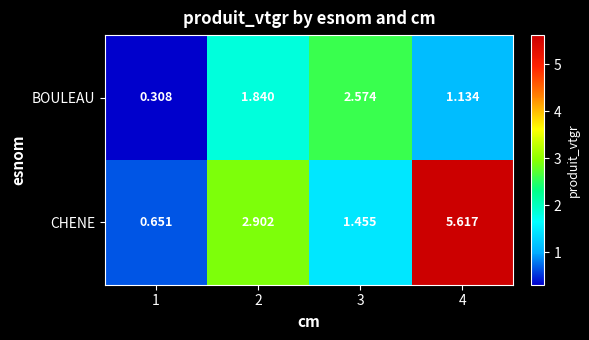

Is the value of BOULEAU at 2 greater than the value of CHENE at 3?

Yes